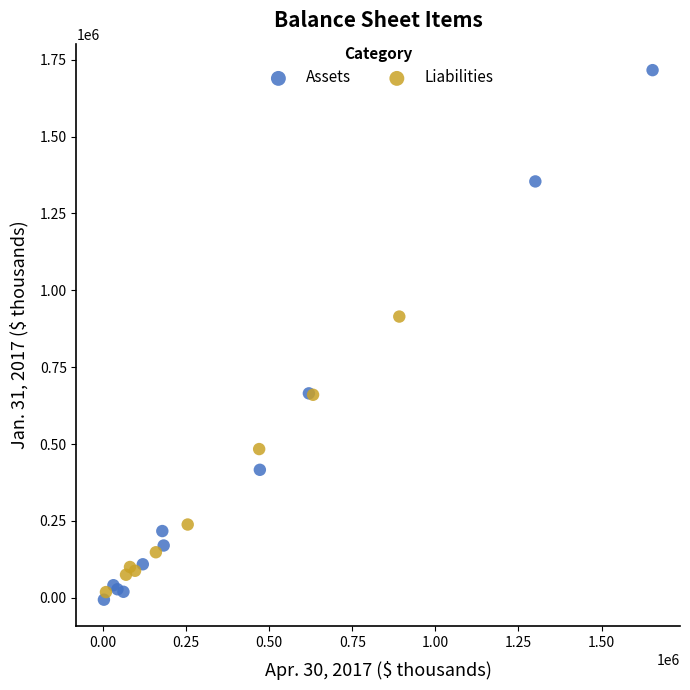

Which series contains the highest Y value?

Assets